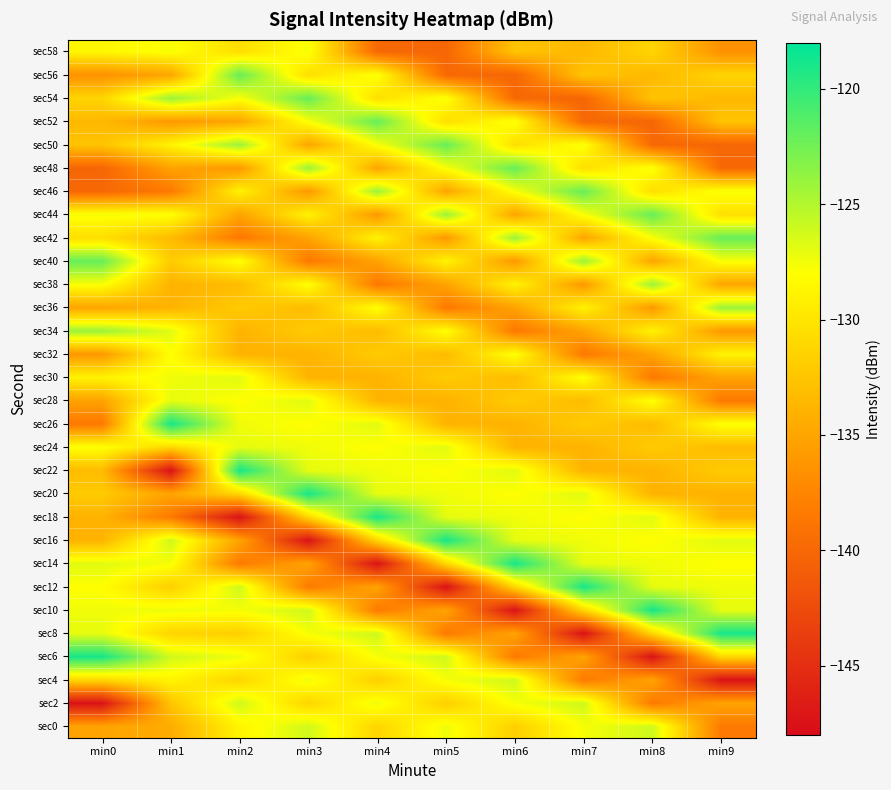

What is the maximum value shown in the chart?

-118.9